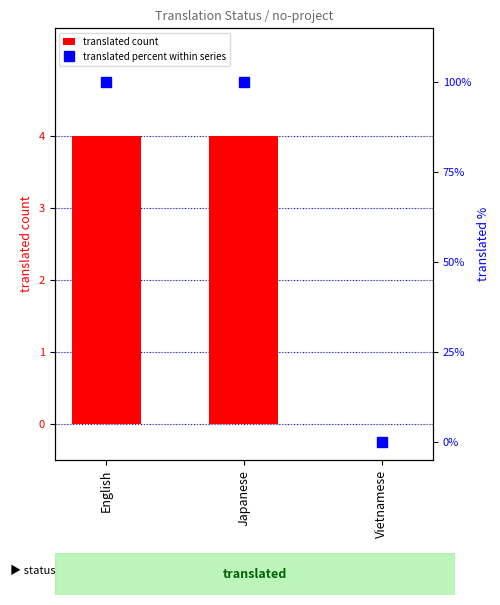

Is the value of translated percent within series at Japanese greater than the value of translated count at English?

Yes